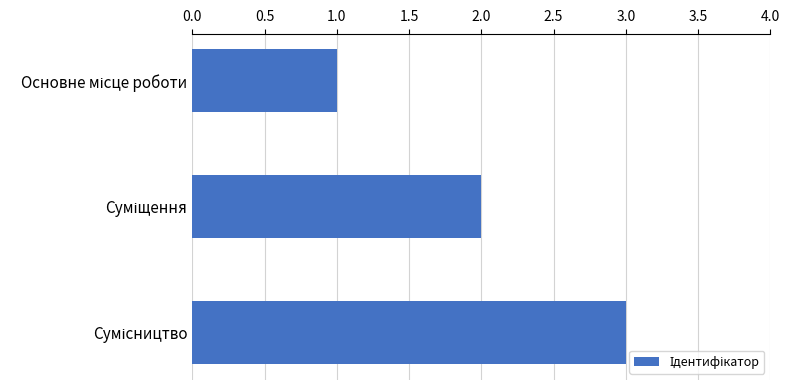

Does the chart contain stacked bars?

No